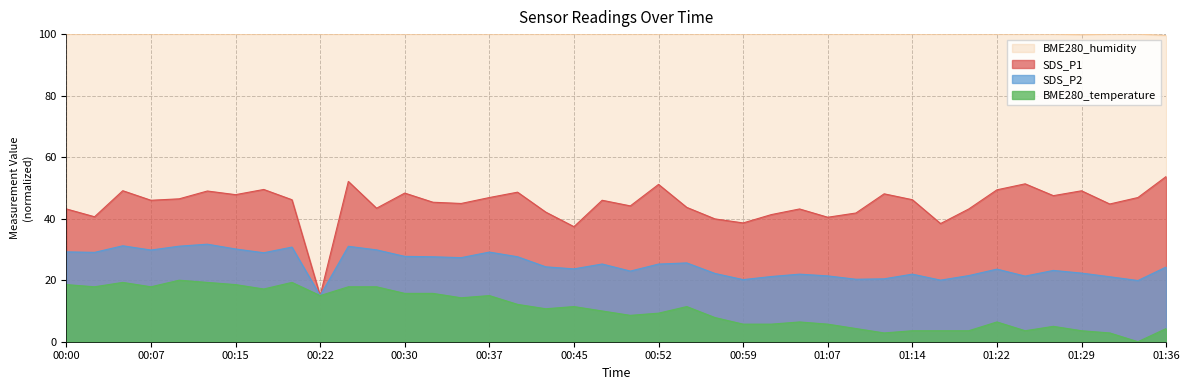

The value of BME280_humidity at 00:15 is 60.1. True or false?

False